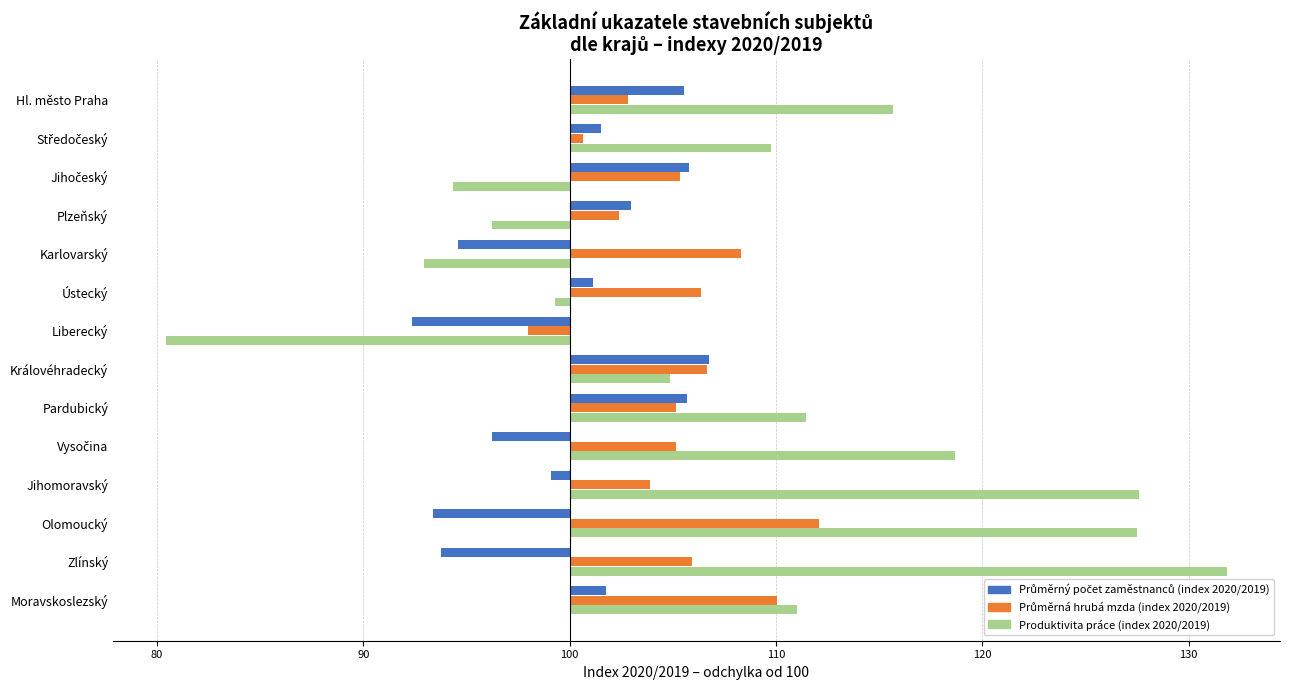

How many values in Produktivita práce (index 2020/2019) are above zero?

9